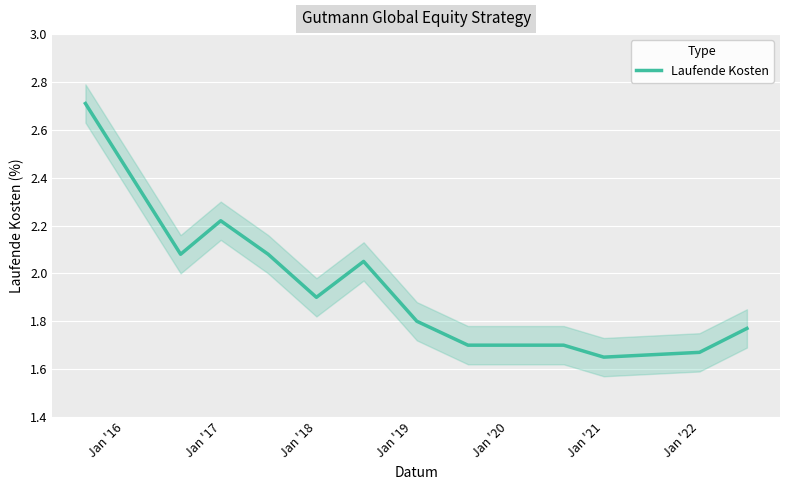

How many data points does each series have?

12